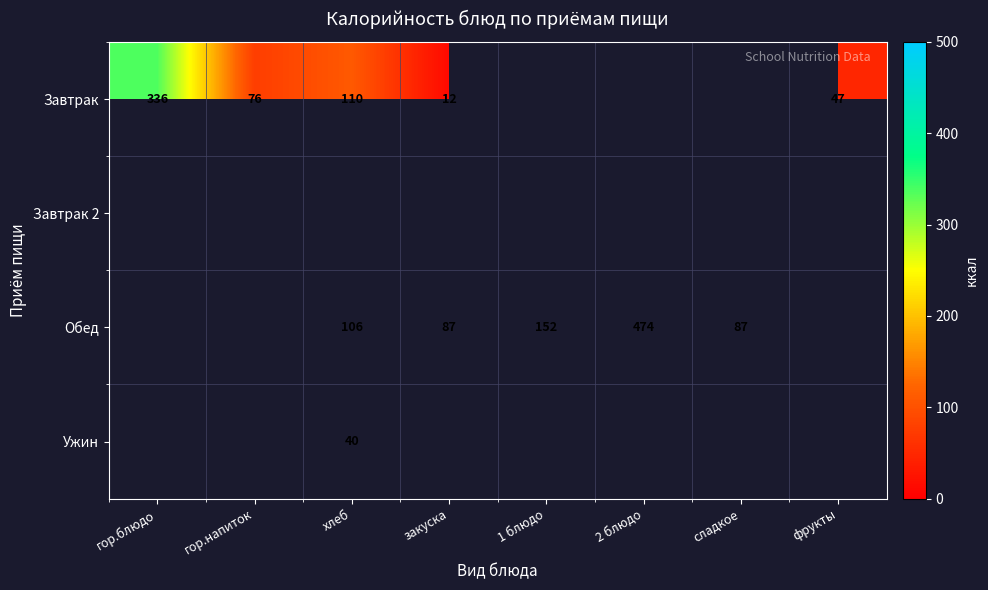

How many values in the Завтрак series exceed 47?

3